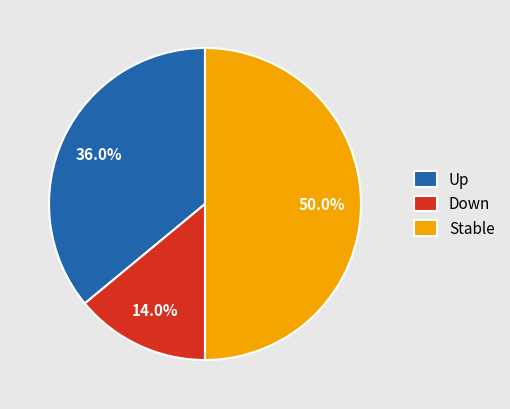

Rank the categories by value from lowest to highest.

Down, Up, Stable